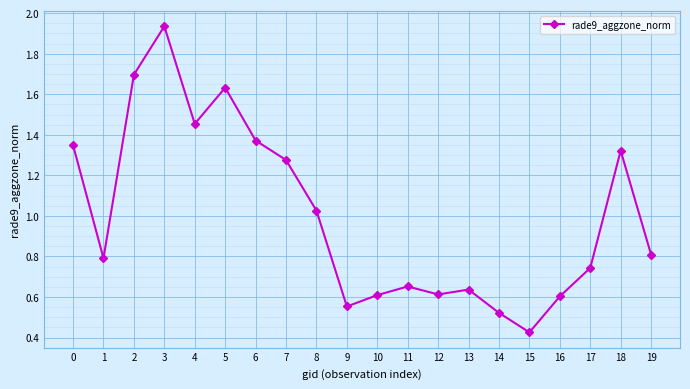

Is it true that the value at 11 is 0.2?

False